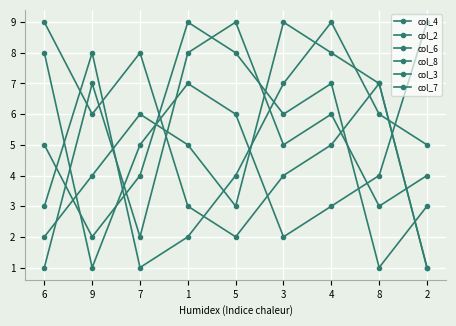

True or false: col_7 and col_2 cross at least once.

True